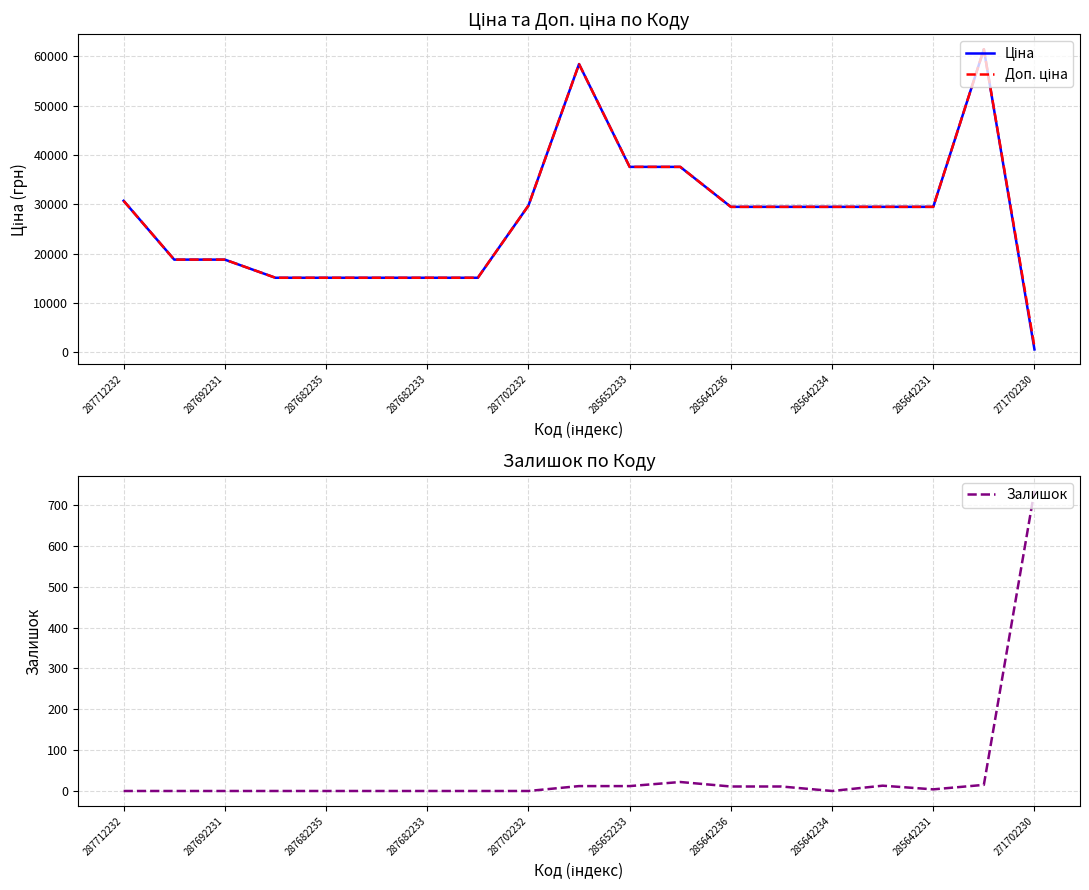

What is the average value of the Залишок series?

44